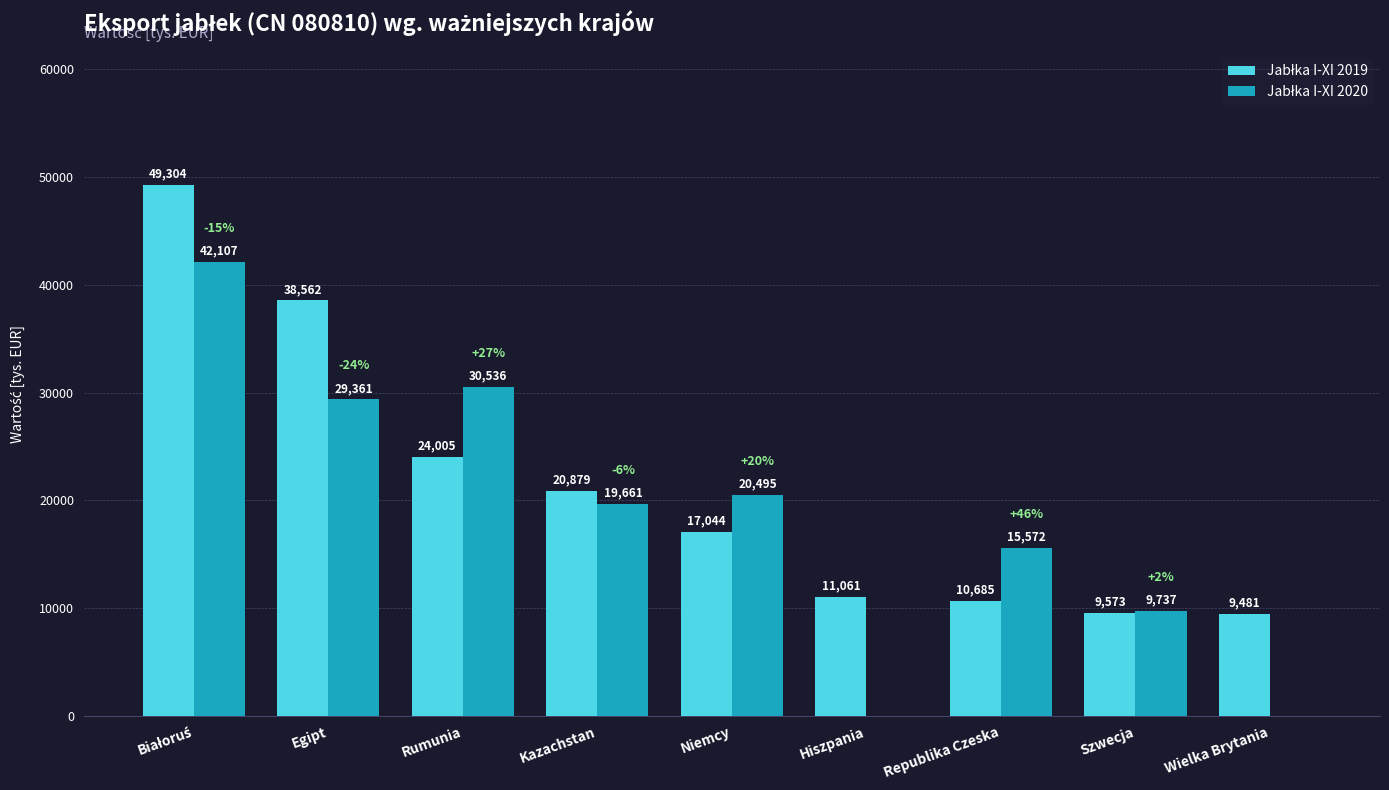

What is the greatest value displayed?

49303.7